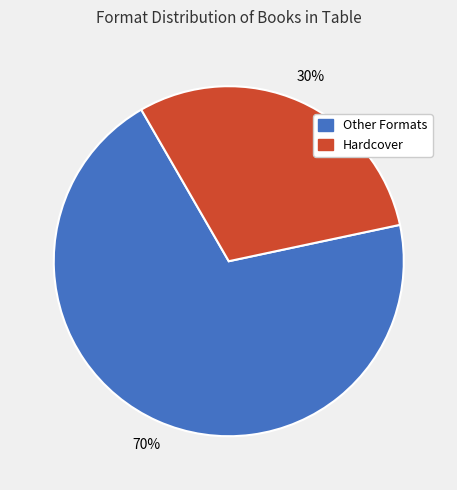

To the nearest percent, what is the difference between the largest and smallest slice percentages?

40%